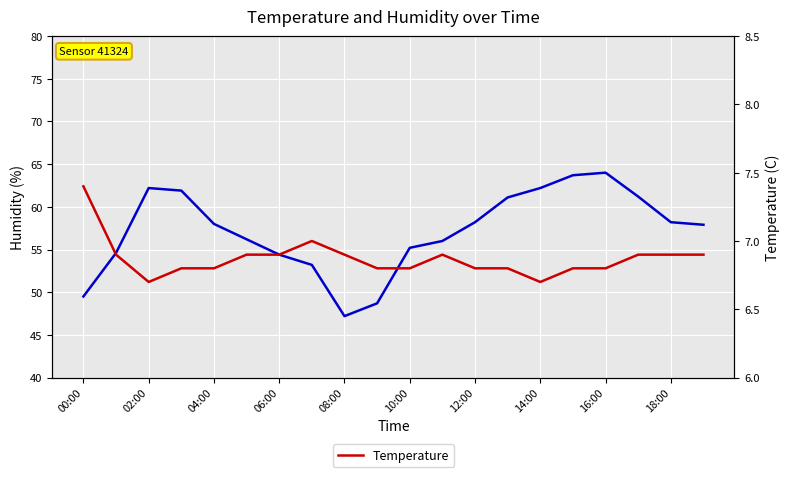

Count the number of categories in the chart.

20